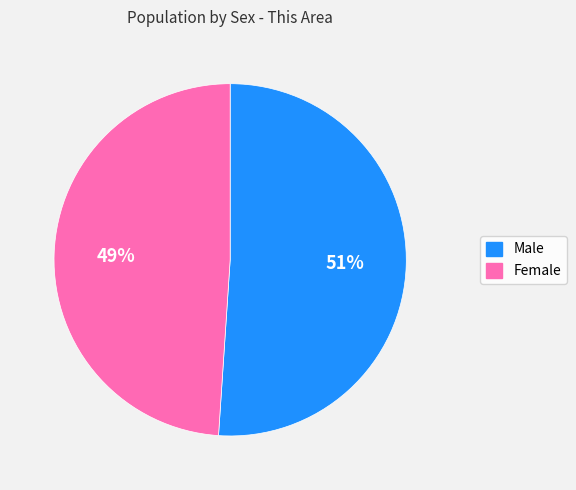

Which has a higher value, Male or Female?

Male